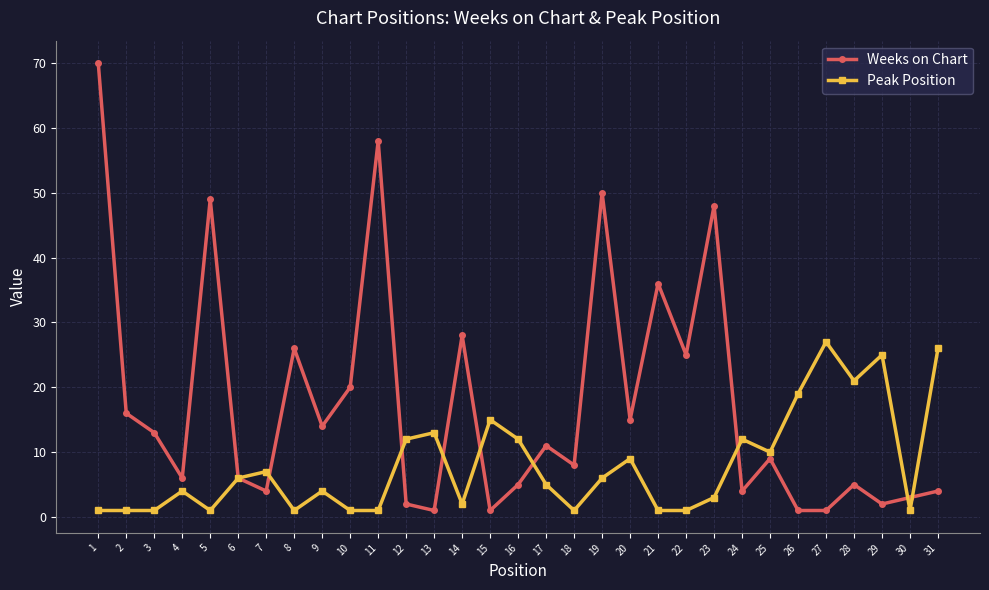

Read the Peak Position value at 4.

4